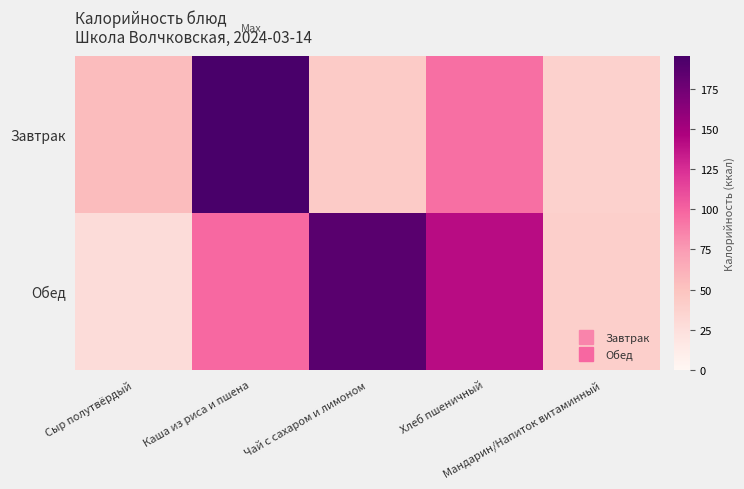

Rank the series by their maximum value, from highest to lowest.

Завтрак, Обед